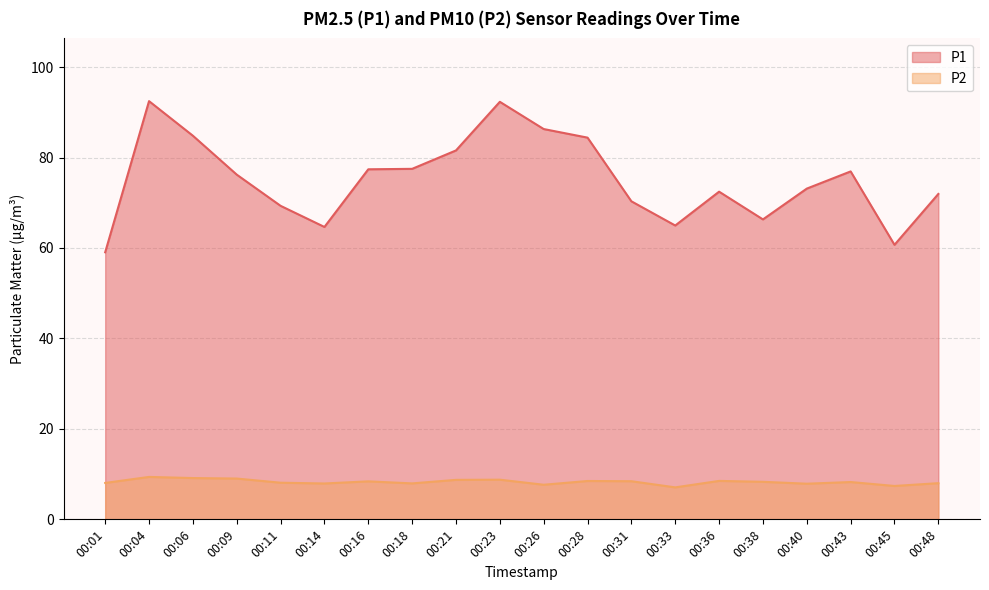

Read the P1 value at 00:11.

69.3